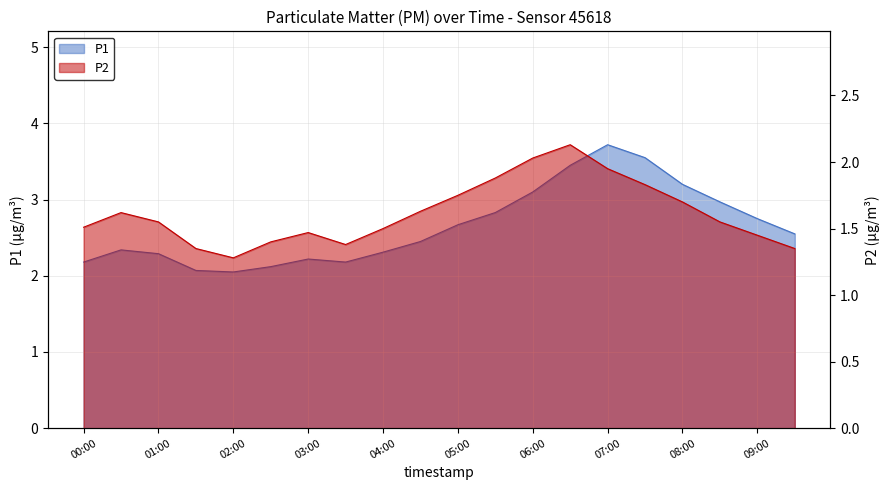

What is the smallest value displayed?

1.3